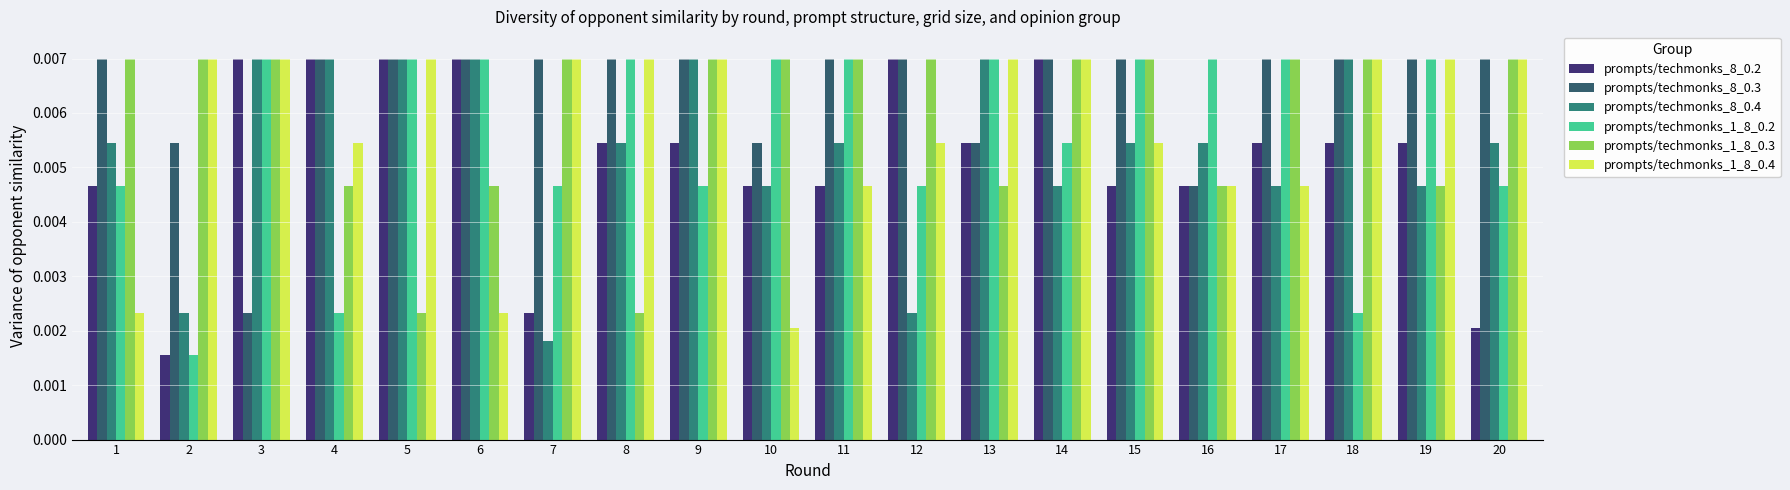

Is the value of prompts/techmonks_1_8_0.4 at 13 greater than the value of prompts/techmonks_8_0.2 at 18?

Yes